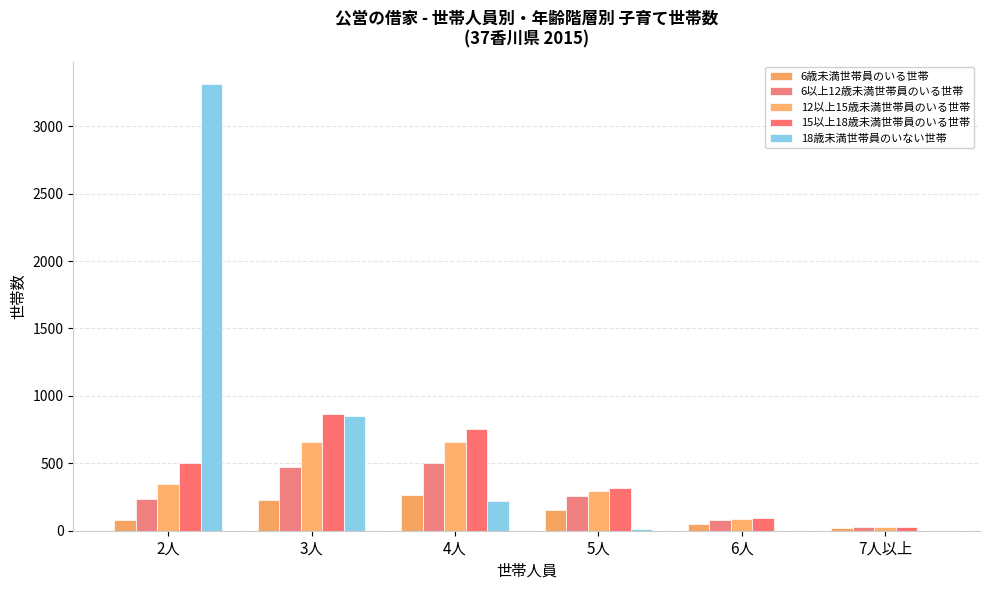

The value of 15以上18歳未満世帯員のいる世帯 at 2人 is 329. True or false?

False